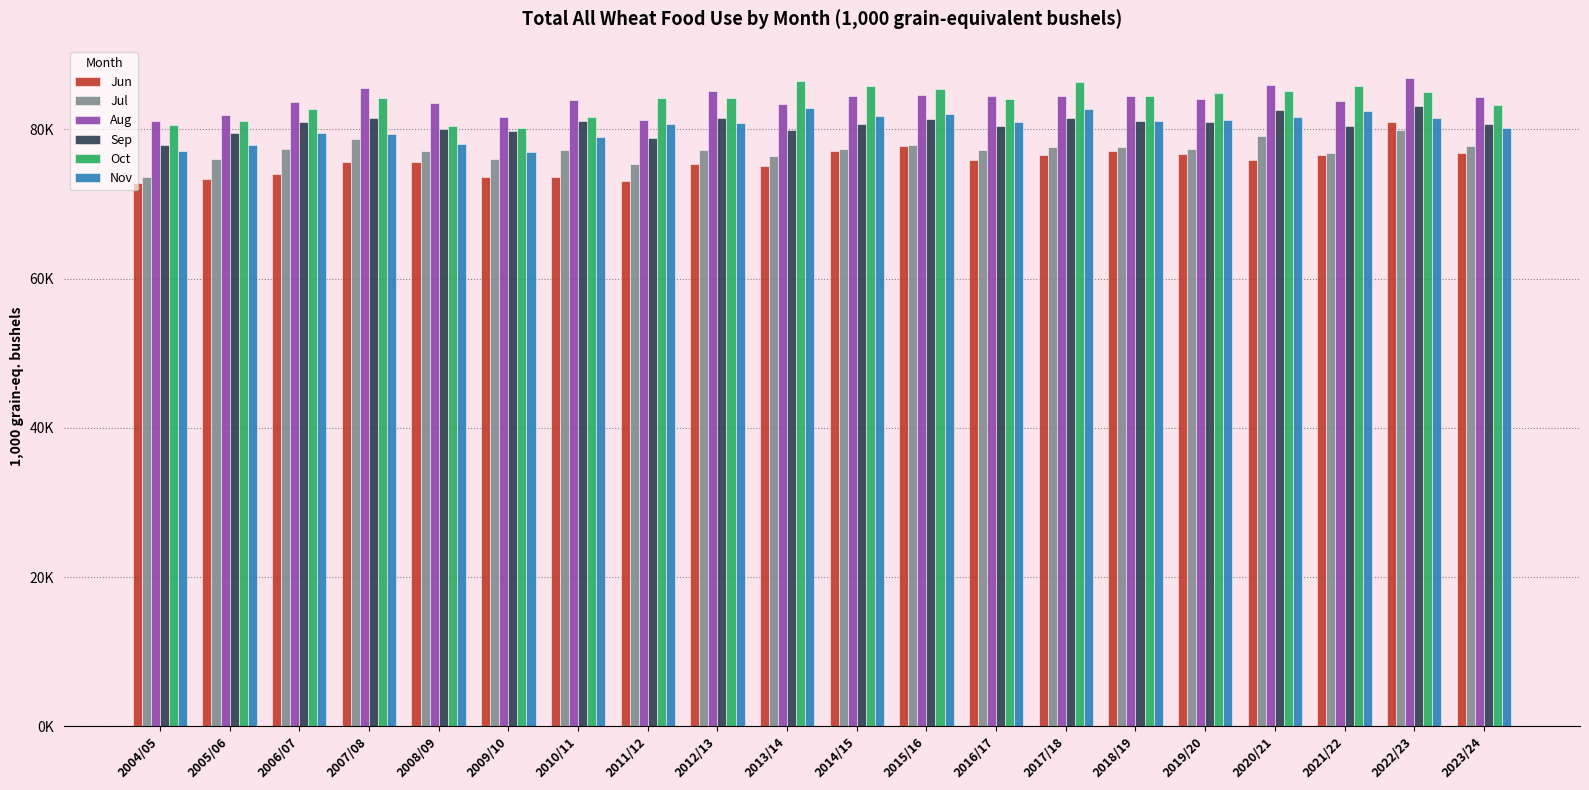

Which series has the largest total across all categories?

Aug